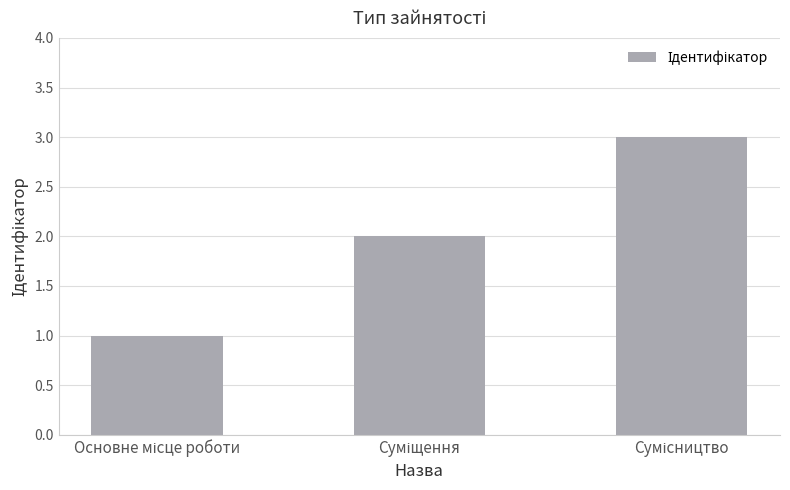

What is the sum of all values?

6